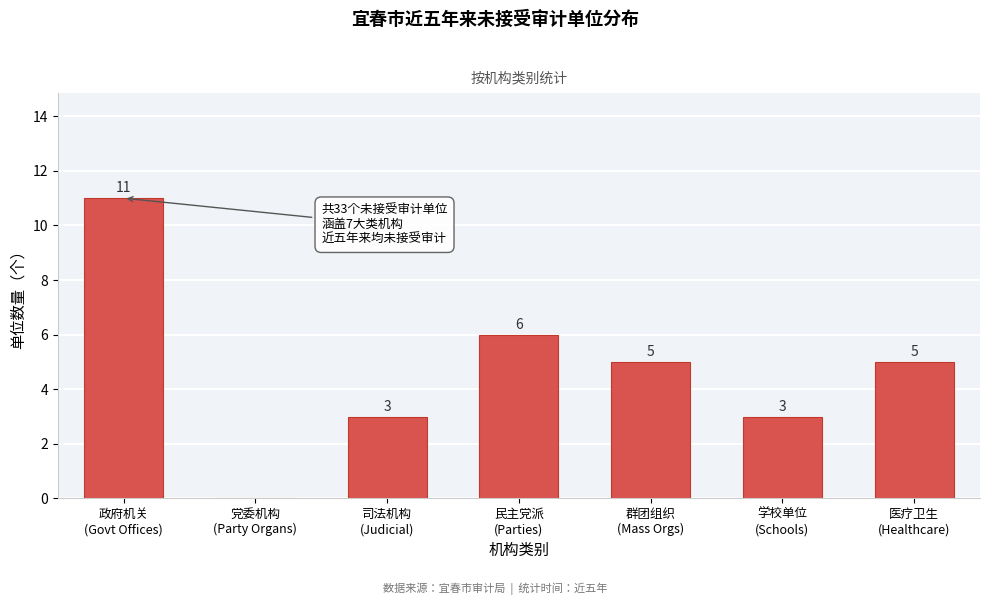

What is the greatest value displayed?

11